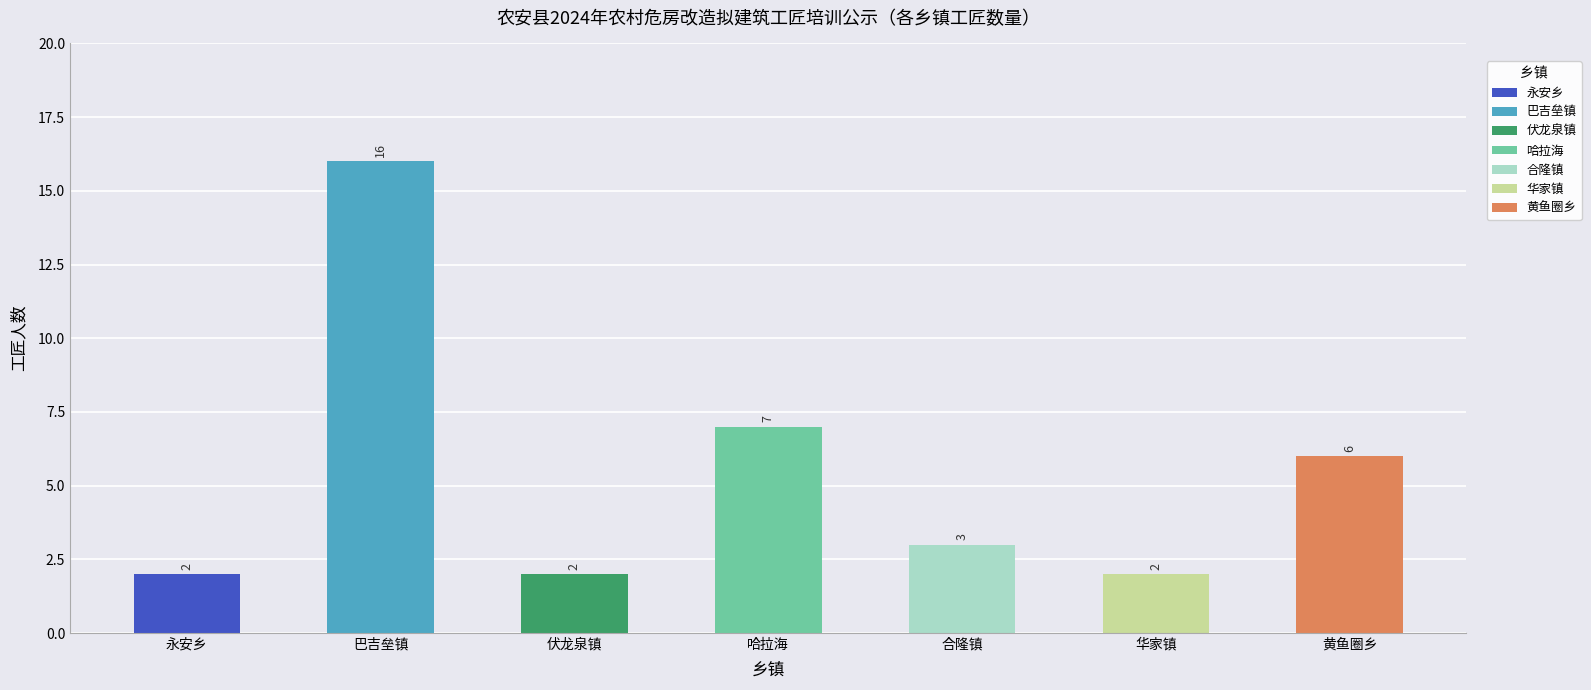

The value at 巴吉垒镇 is 4. True or false?

False